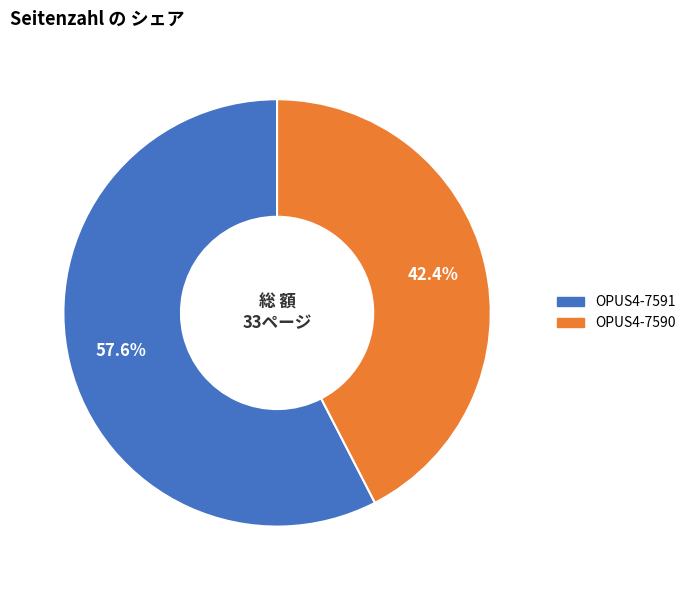

Does OPUS4-7590 account for over 50% of the chart?

No